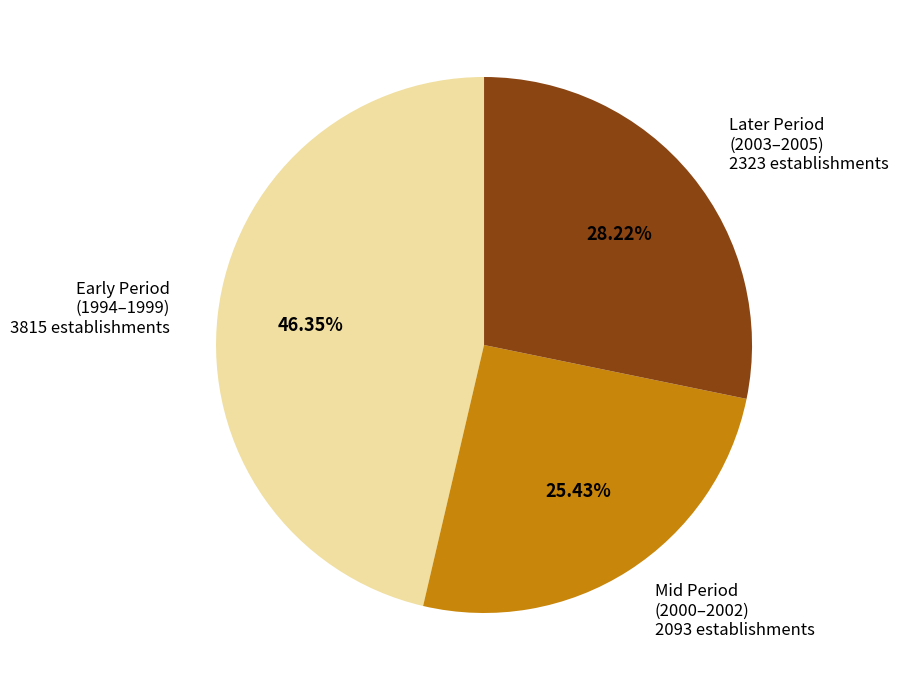

Do Early Period (1994–1999) 3815 establishments and Later Period (2003–2005) 2323 establishments together represent more than half of the pie?

Yes